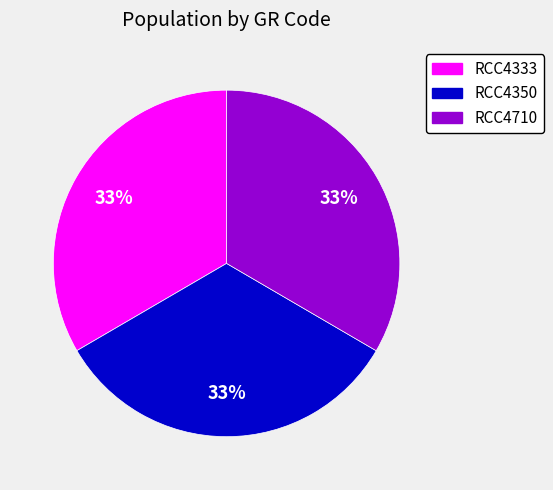

Approximately how many times larger is the value at RCC4333 compared to RCC4350?

1.0